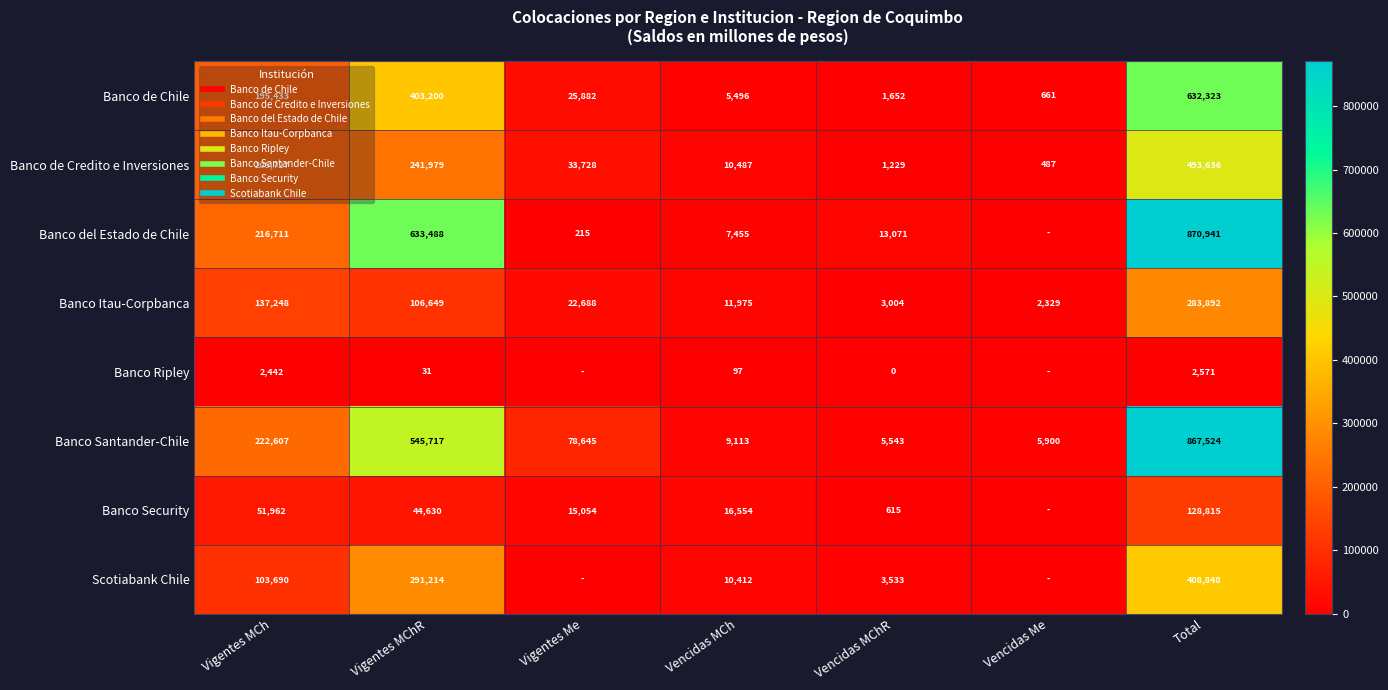

What is the difference between the second highest and second lowest values in the Banco Ripley series?

2442.2